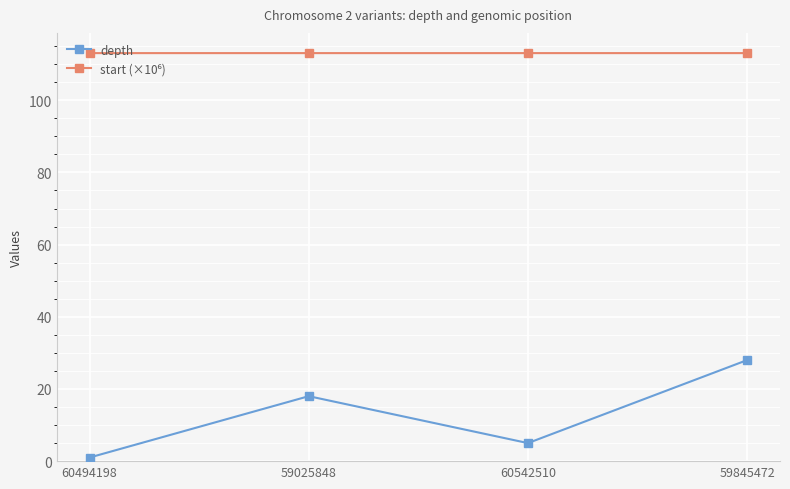

What is the greatest value displayed?

113.1